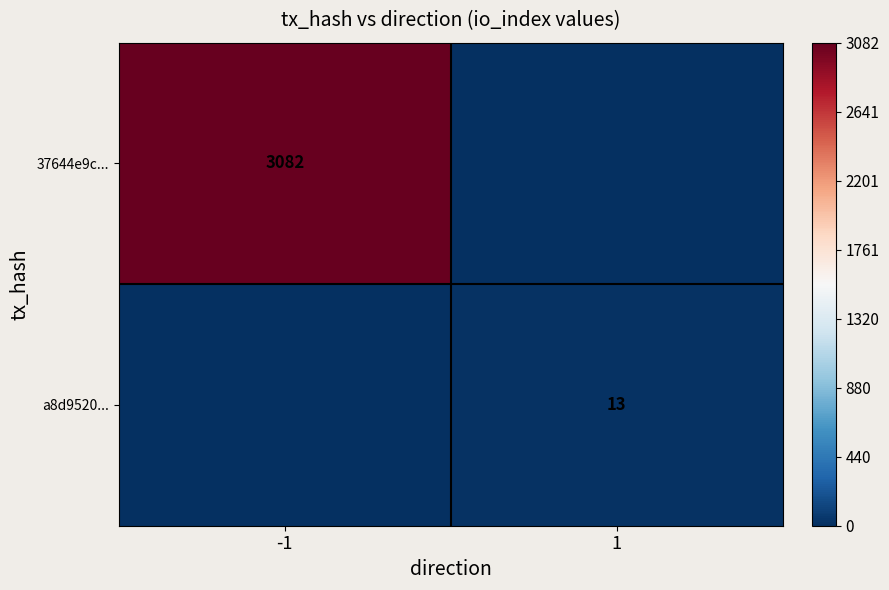

Between -1 and 1, which is larger?

-1